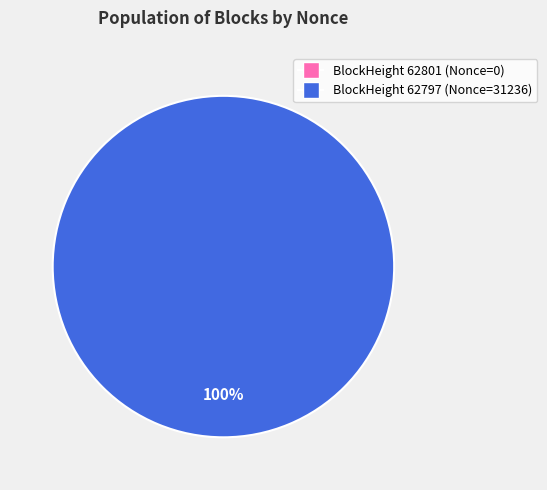

What percentage do 62797 and 62801 together represent?

100.0%